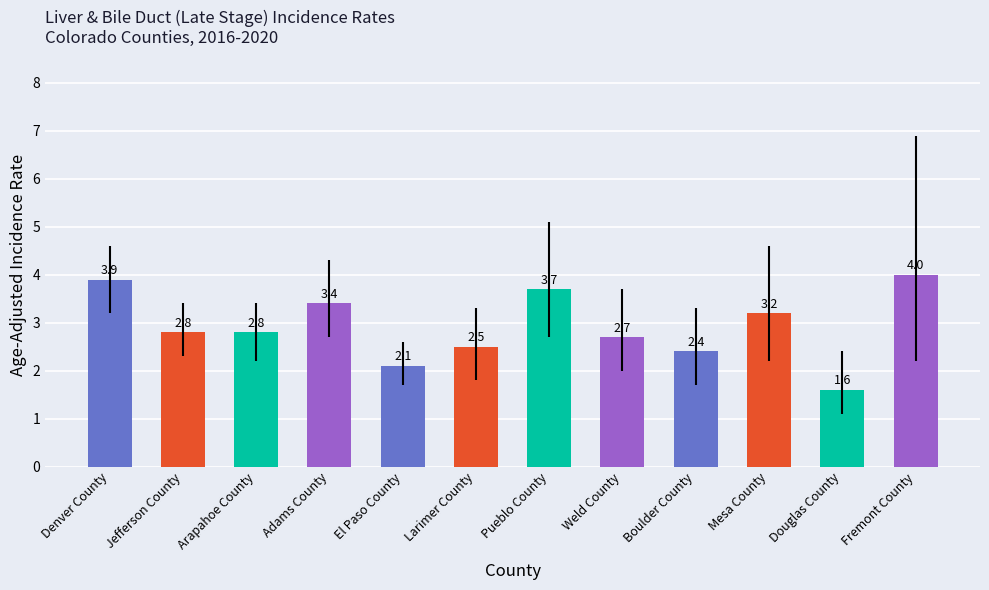

What is the sum of the values at Larimer County and Fremont County?

6.5